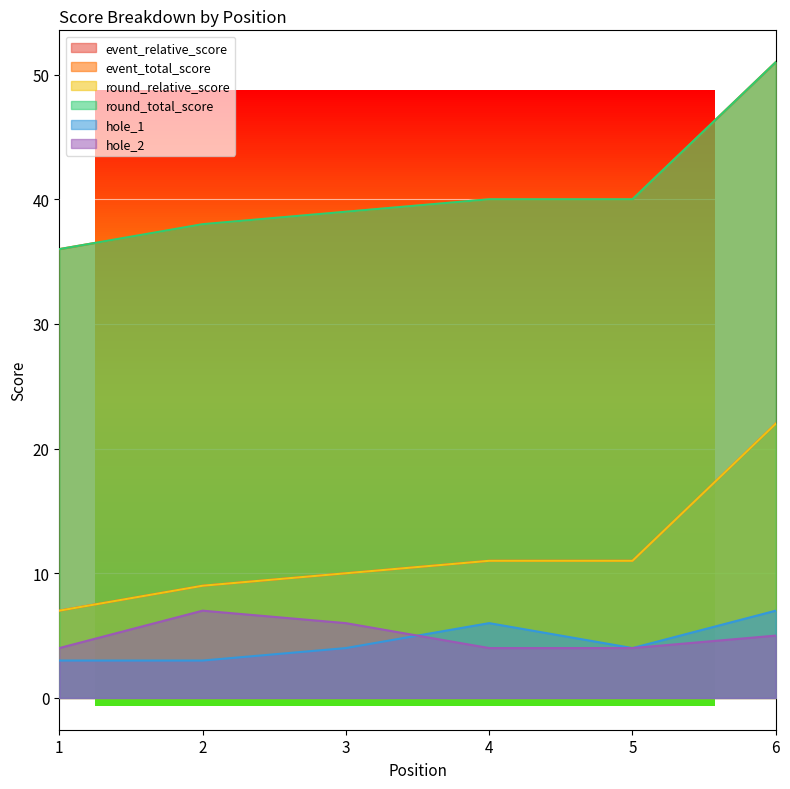

Is it true that round_total_score equals 38 at 2?

True